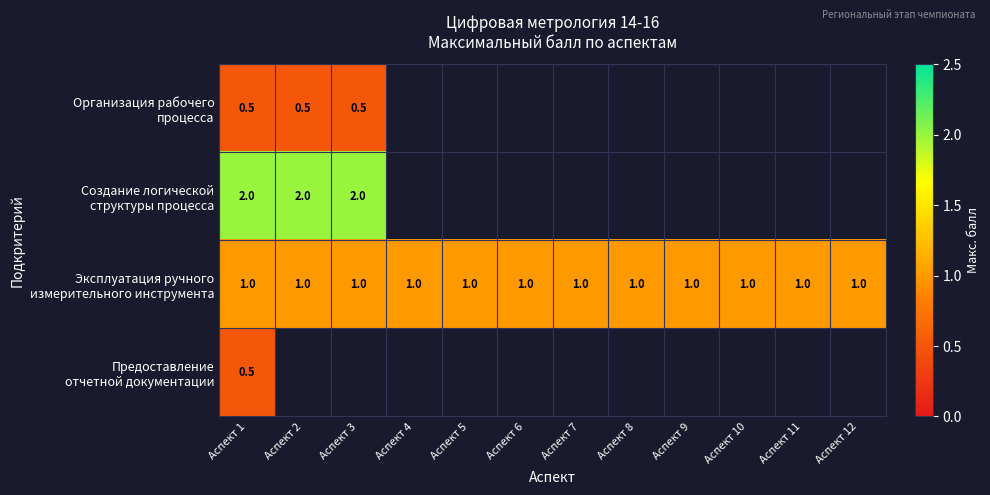

Count the number of data series in this chart.

4